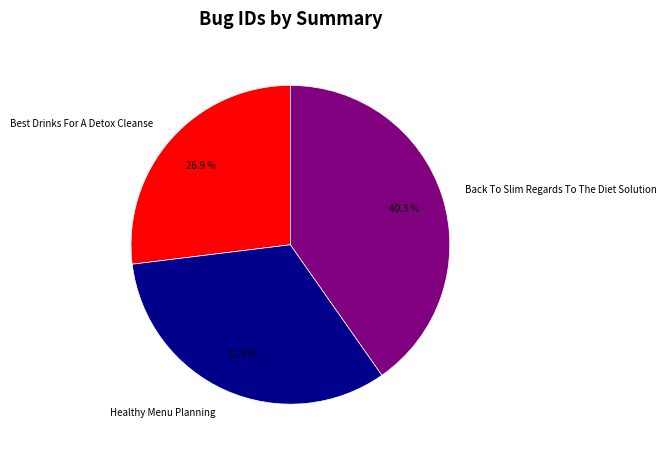

To the nearest percent, what percentage of the pie is Best Drinks For A Detox Cleanse?

27%